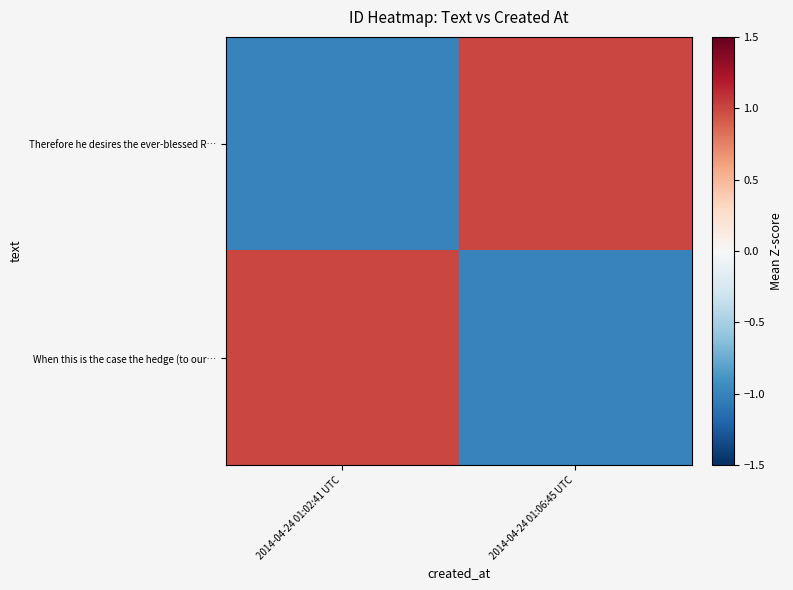

How many data points does each series have?

2